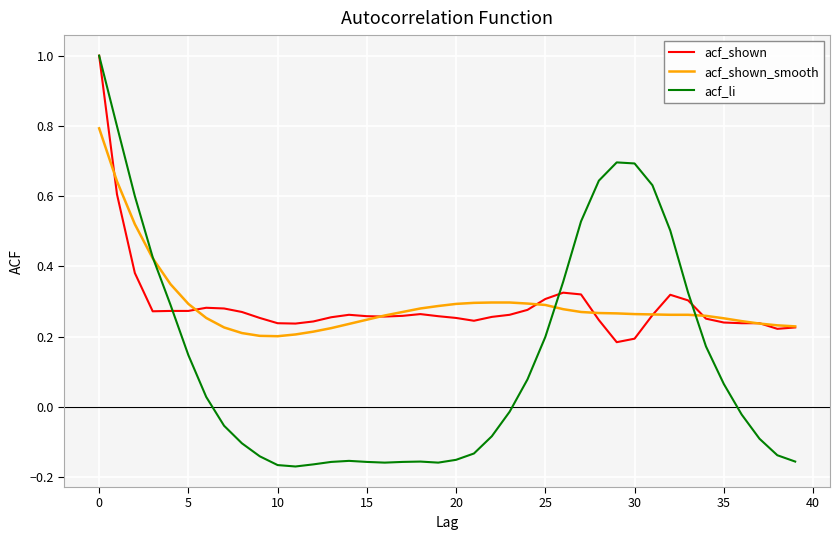

What is the maximum value shown in the chart?

1.0